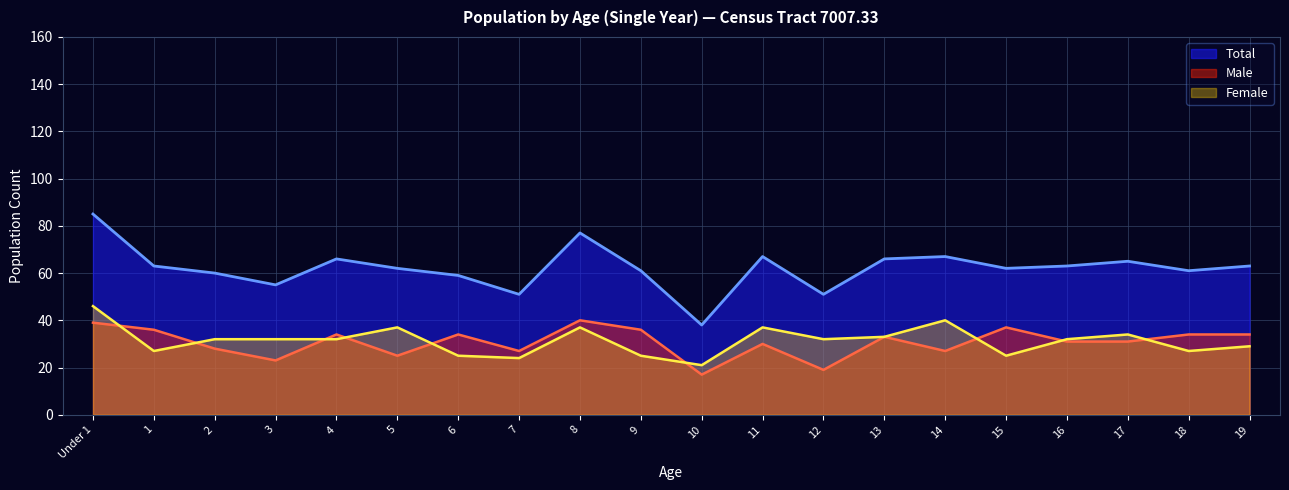

Reading right to left, list all the values displayed in this chart.

Total: 63	61	65	63	62	67	66	51	67	38	61	77	51	59	62	66	55	60	63	85
Male: 34	34	31	31	37	27	33	19	30	17	36	40	27	34	25	34	23	28	36	39
Female: 29	27	34	32	25	40	33	32	37	21	25	37	24	25	37	32	32	32	27	46